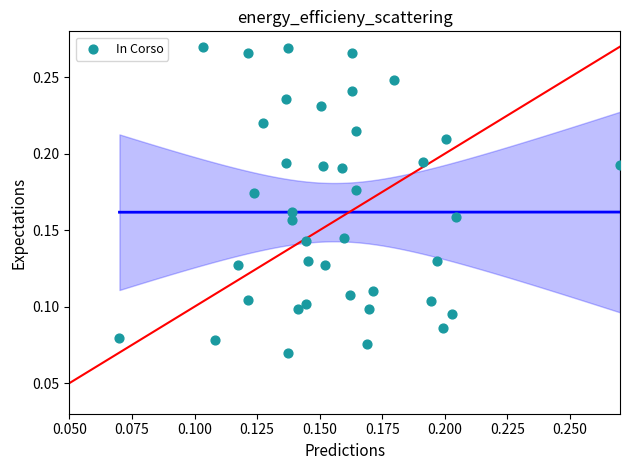

How many data points are displayed?

40